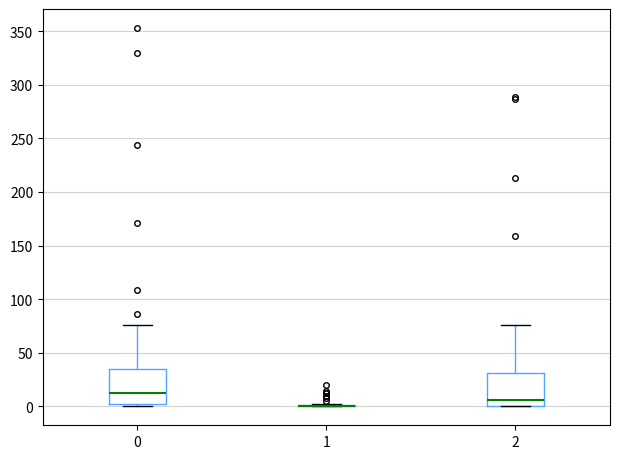

Where does the upper whisker of the box at x = 0 end on the y-axis? The values are not printed on the chart, so give them approximately, as read against the axis.

75